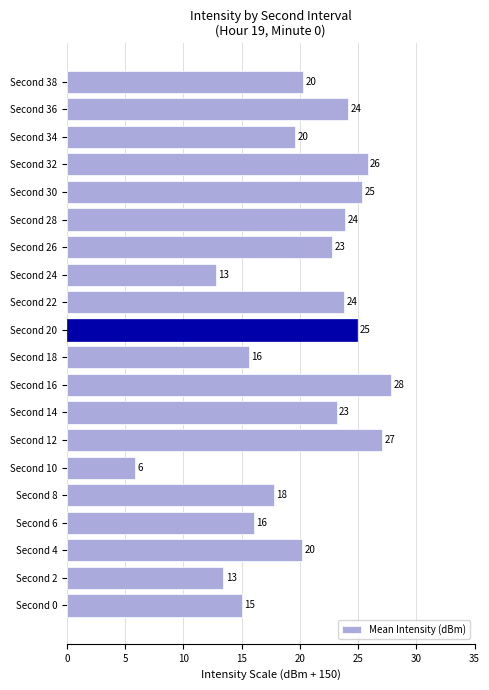

Does the chart contain stacked bars?

No